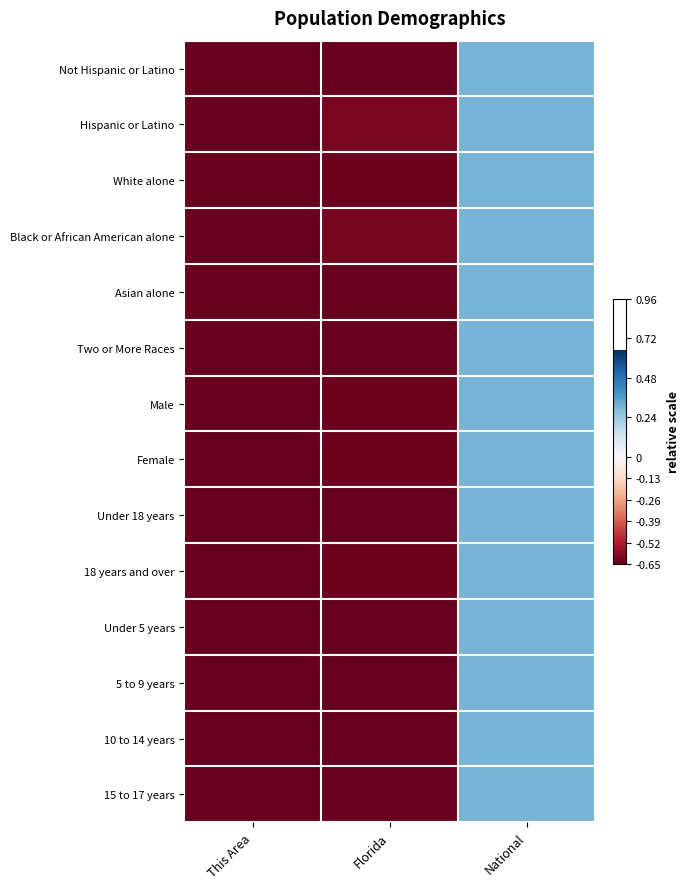

Count the number of categories in the chart.

3